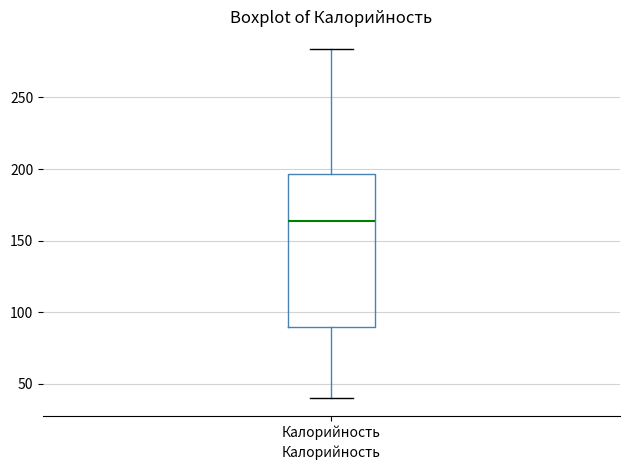

Transcribe this box plot: give where the median line is, the range the box spans, and where the two whiskers end, as read against the y-axis. The values are not printed on the chart, so give them approximately, as read against the axis.

median 165, box 90 to 195, whiskers 40 to 285